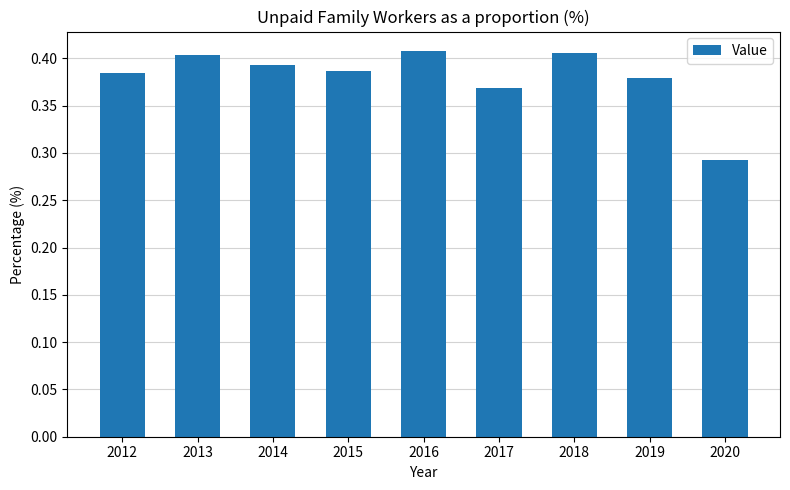

Count the values in the range 0 to 1.

9